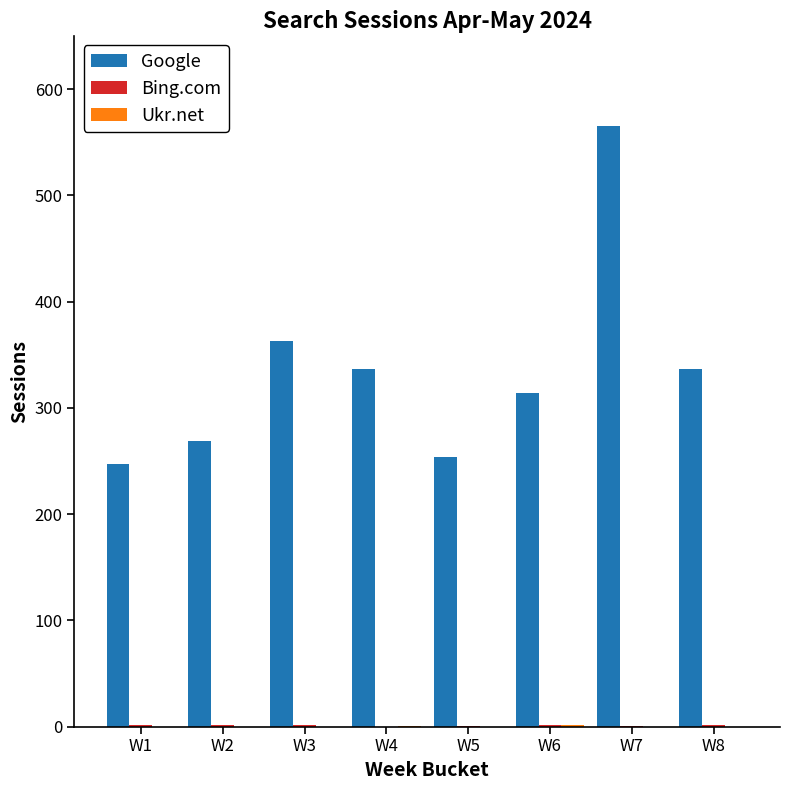

Which series changed the most between W5 and W7?

Google